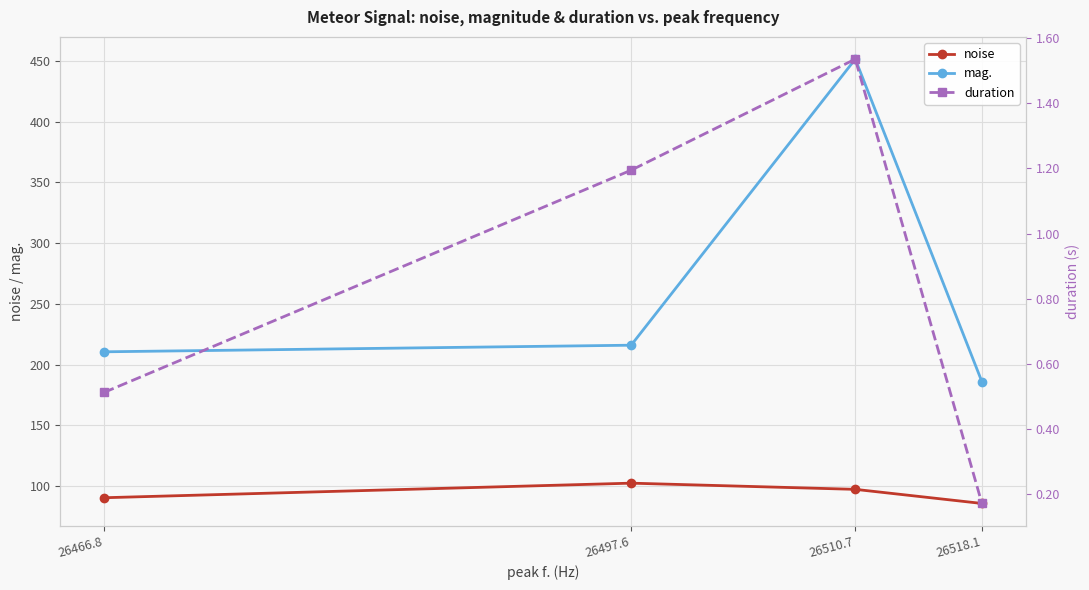

The value of duration at 26510.7 is 1.5. True or false?

True